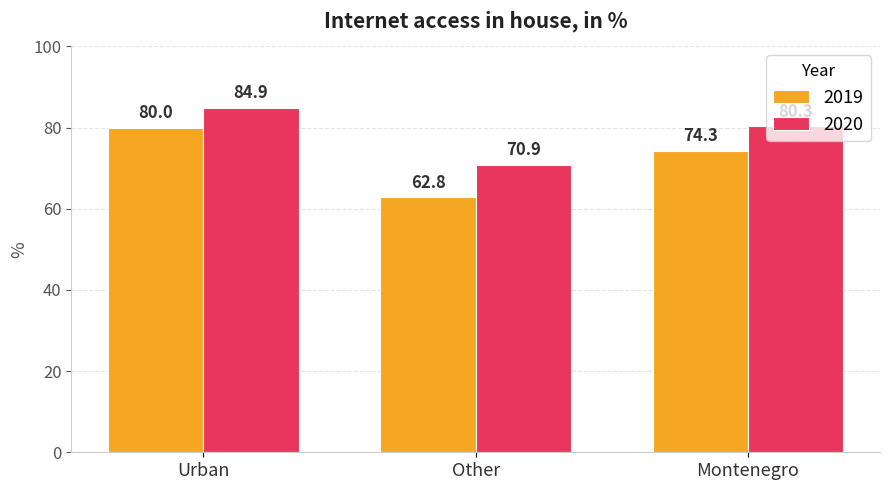

Is it true that 2019 equals 80.0 at Urban?

True